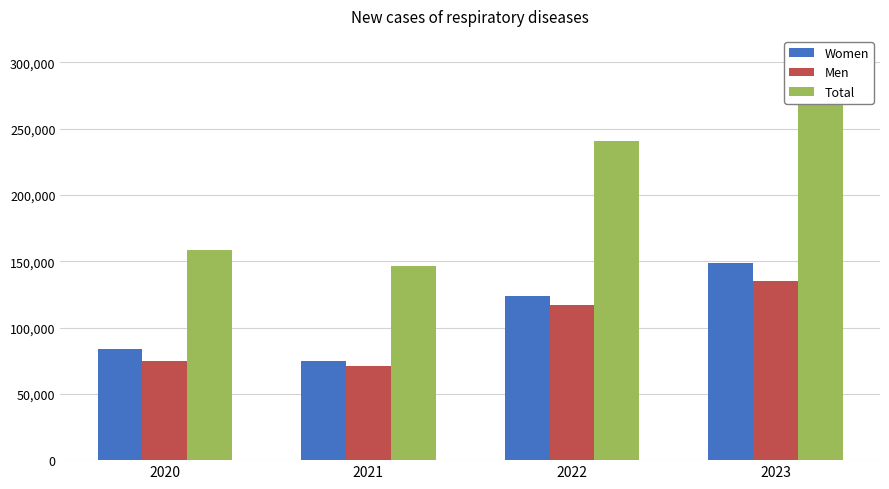

What is the value of the Total bar at the 1st from the left?

158794